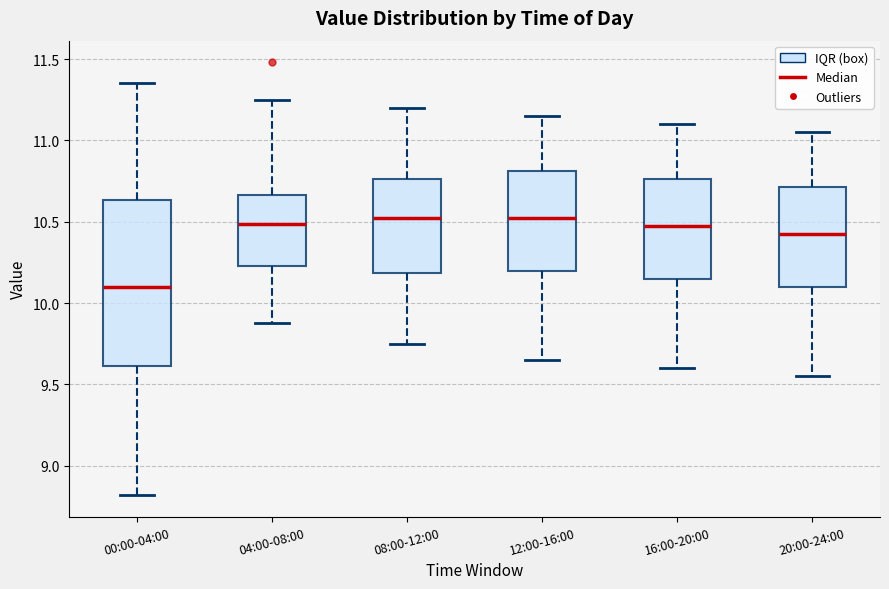

Reading left to right, transcribe this box plot: for each box, give where its median line is, the range the box spans, and where its two whiskers end, as read against the y-axis. The values are not printed on the chart, so give them approximately, as read against the axis.

00:00-04:00: median 10.10, box 9.60 to 10.65, whiskers 8.80 to 11.35
04:00-08:00: median 10.50, box 10.25 to 10.65, whiskers 9.90 to 11.25
08:00-12:00: median 10.55, box 10.20 to 10.75, whiskers 9.75 to 11.20
12:00-16:00: median 10.55, box 10.20 to 10.80, whiskers 9.65 to 11.15
16:00-20:00: median 10.50, box 10.15 to 10.75, whiskers 9.60 to 11.10
20:00-24:00: median 10.45, box 10.10 to 10.70, whiskers 9.55 to 11.05